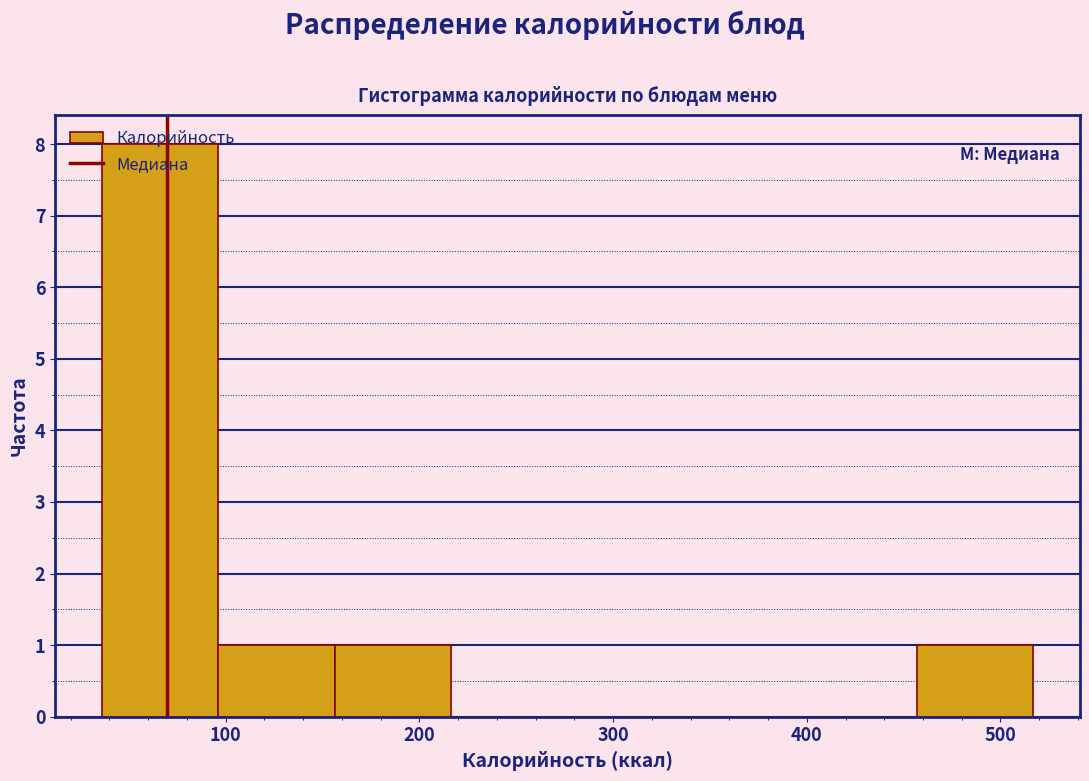

Over which range of the x-axis is the bar tallest?

40 to 100